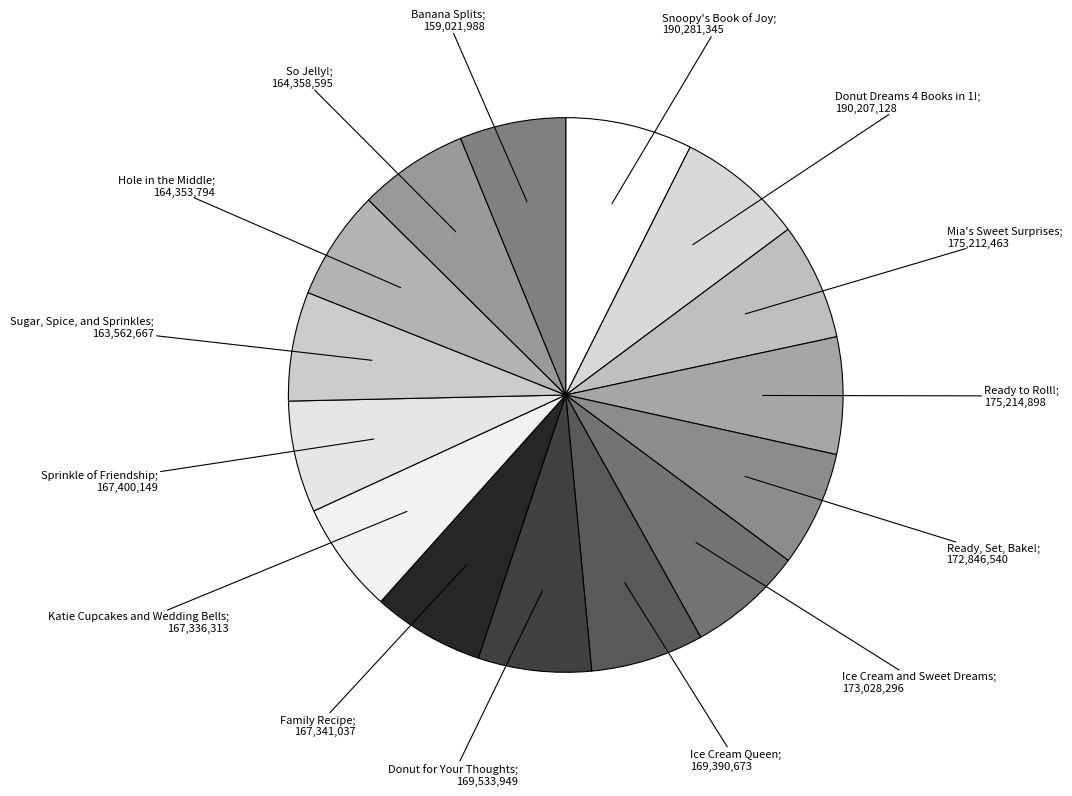

Which slice is the smallest?

Banana Splits